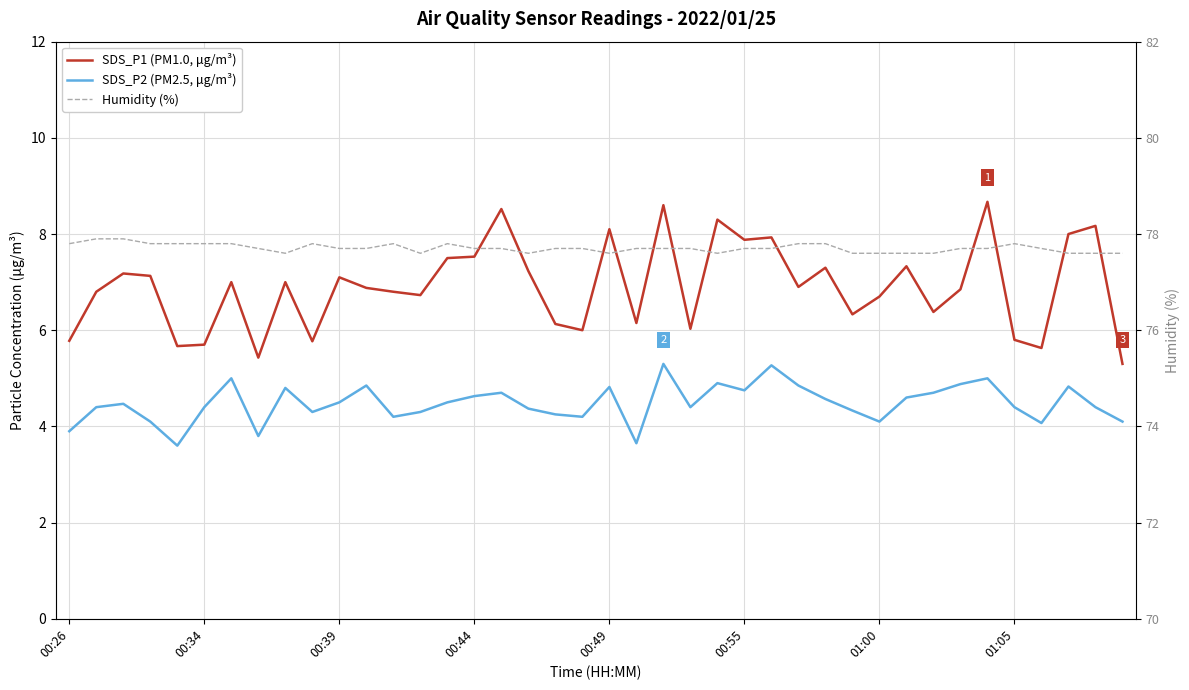

What is the value of the Humidity (%) point at the 17th from the left?

77.7